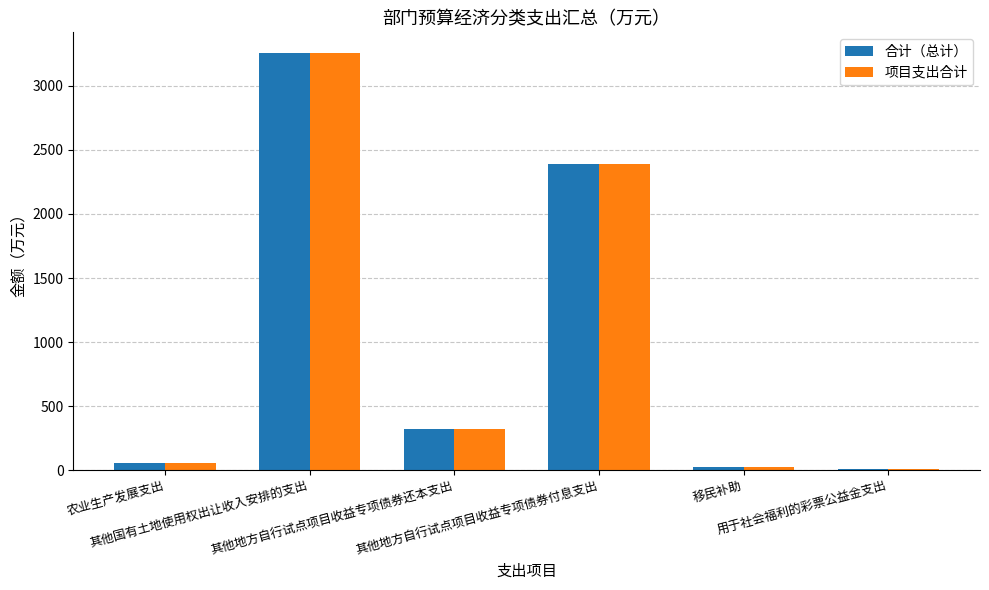

What is the sum of all 项目支出合计 values?

6068.0